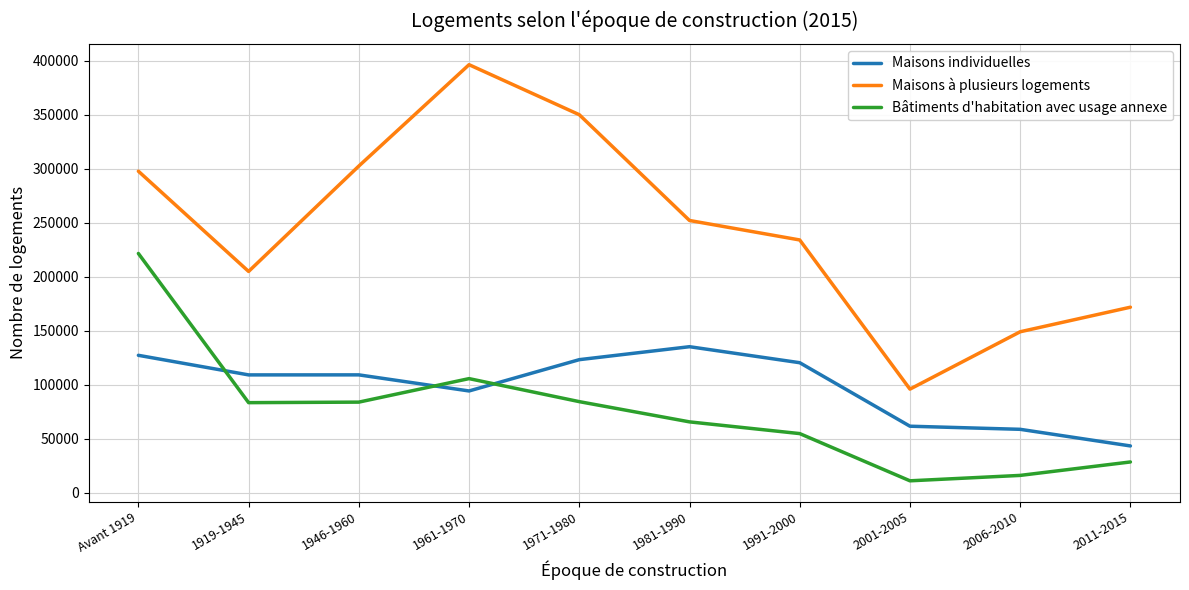

In Maisons à plusieurs logements, how many points are higher than both neighbors (excluding endpoints)?

1